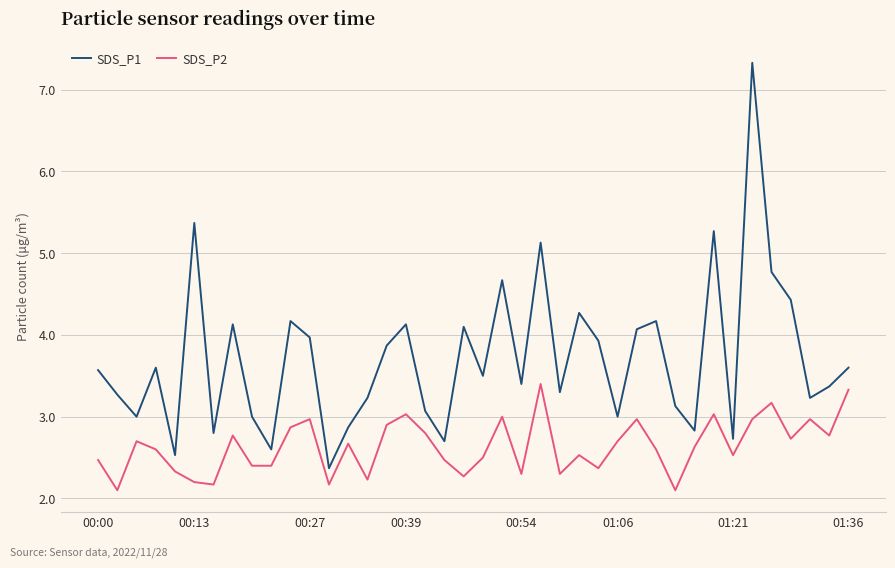

Rank the series by their average value, from highest to lowest.

SDS_P1, SDS_P2